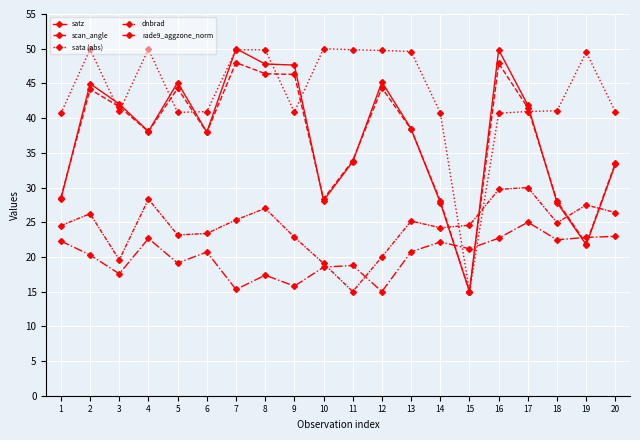

Where do rade9_aggzone_norm and dnbrad first cross each other?

10 and 11